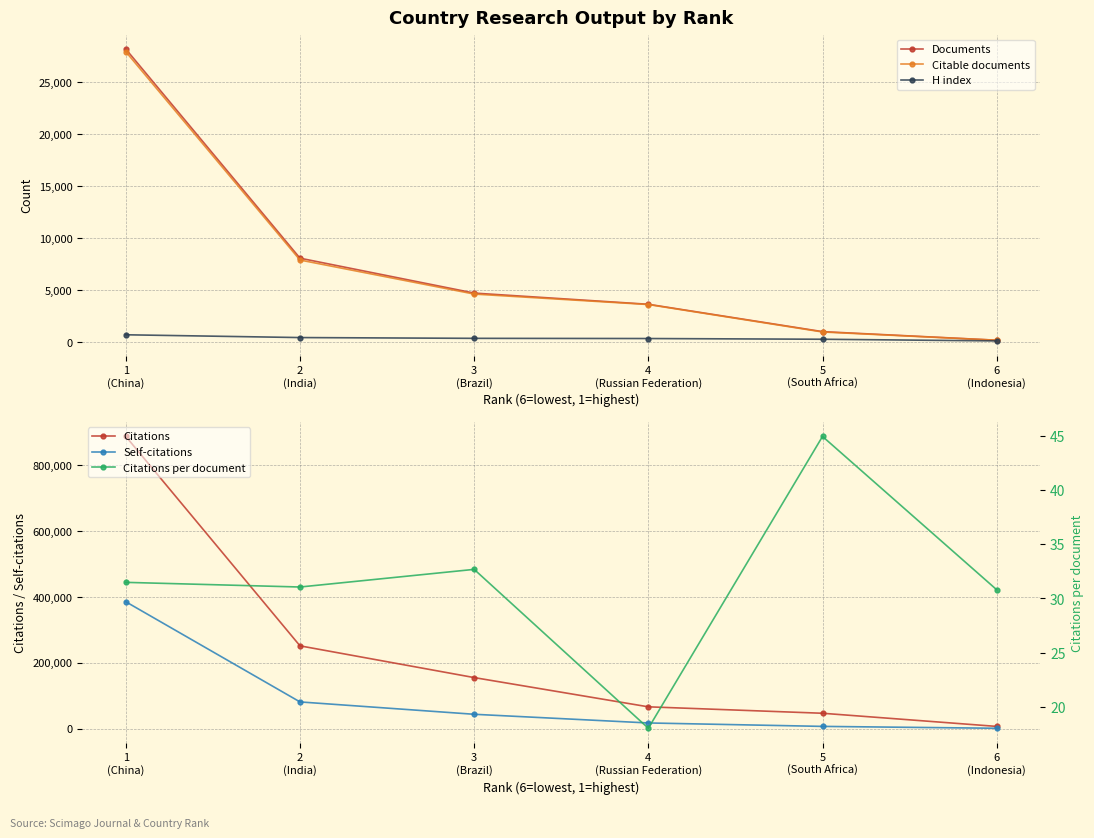

What are all the series names shown in the legend?

Documents, Citable documents, H index, Citations, Self-citations, Citations per document